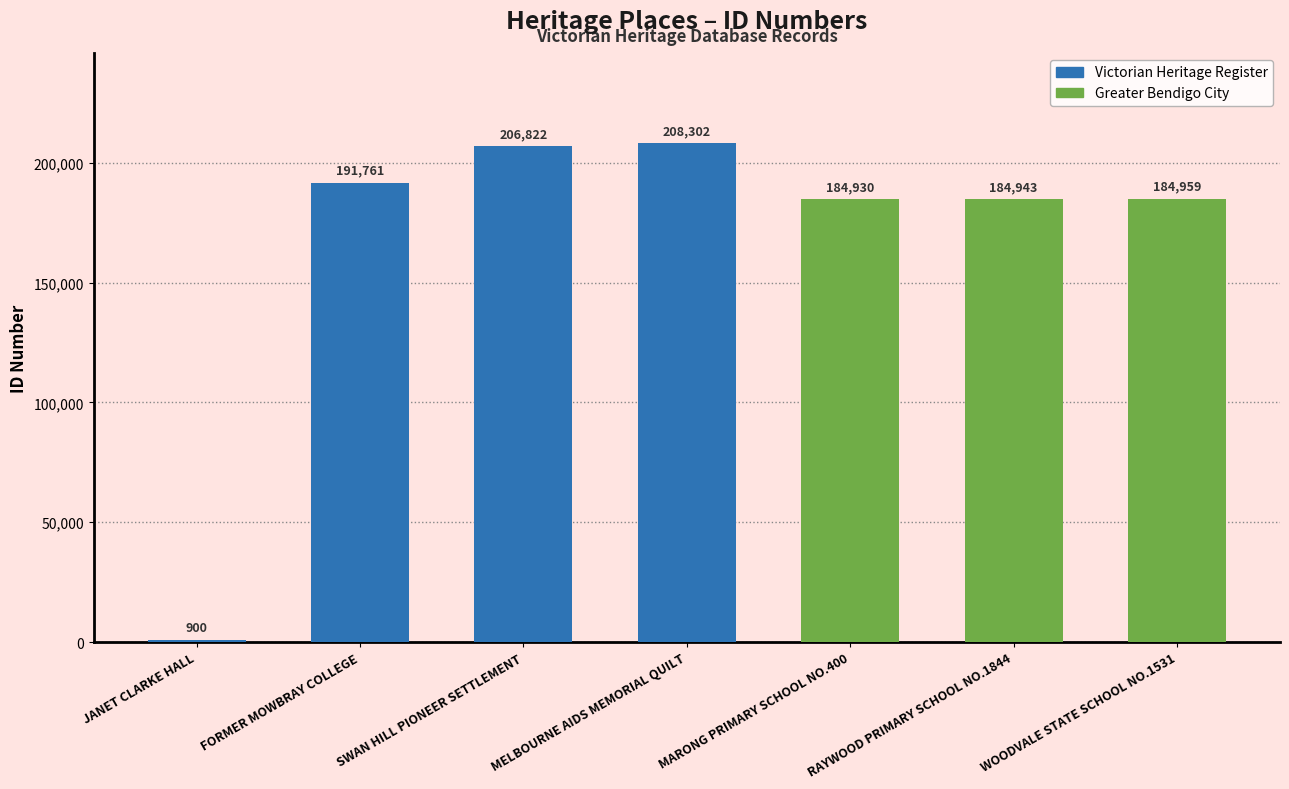

What is the sum of the values at MELBOURNE AIDS MEMORIAL QUILT and RAYWOOD PRIMARY SCHOOL NO.1844?

393245